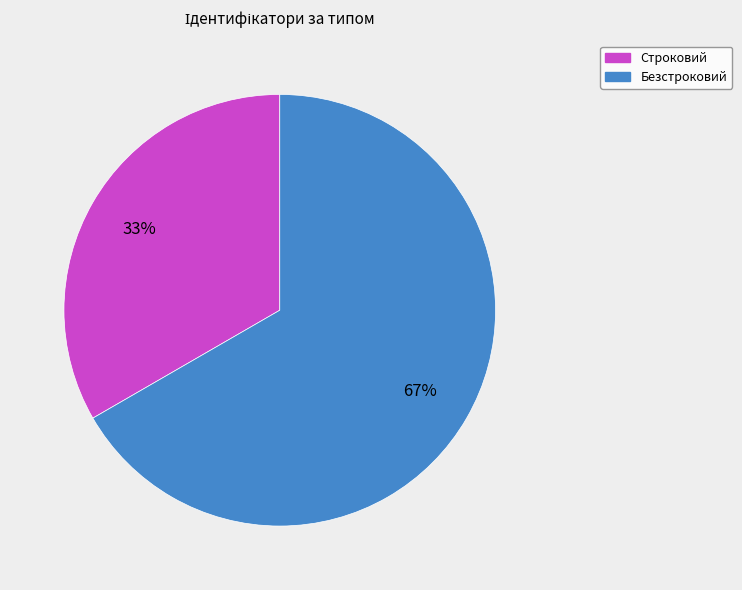

Which has a higher value, Безстроковий or Строковий?

Безстроковий